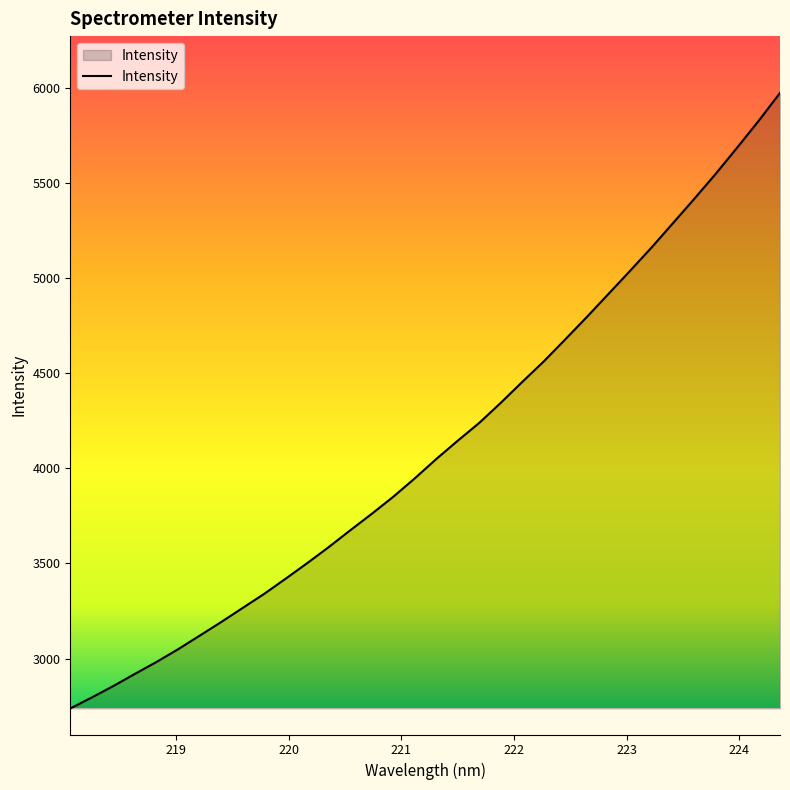

What is the difference between the maximum and minimum values?

3234.1